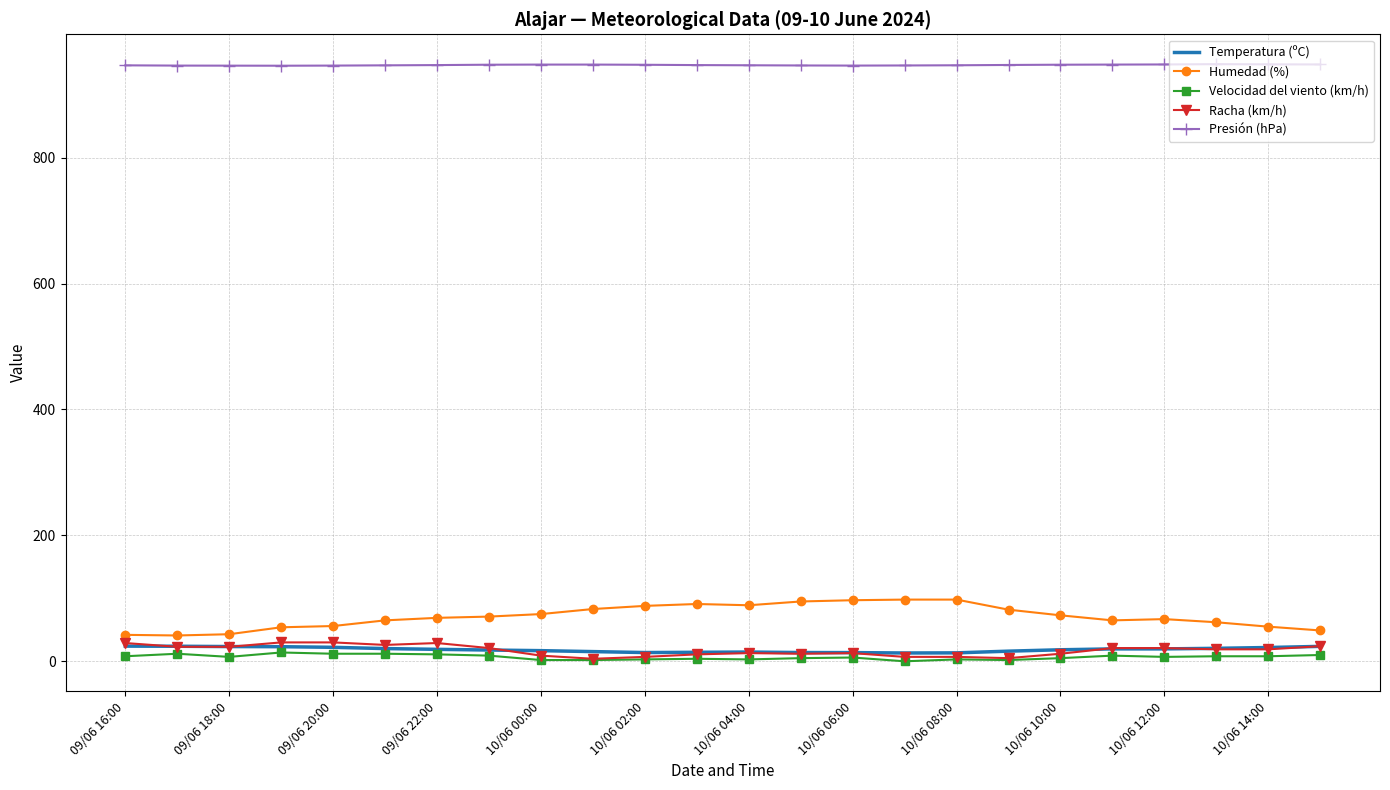

True or false: Humedad (%) and Presión (hPa) cross at least once.

False